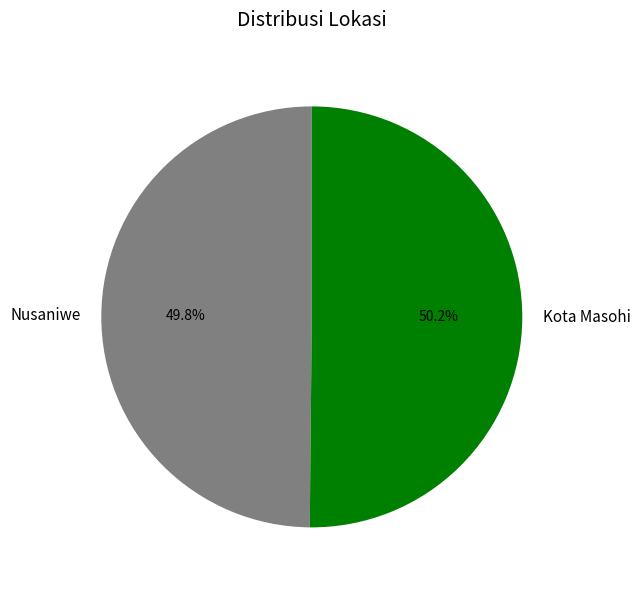

To the nearest percent, what is the combined percentage of Nusaniwe and Kota Masohi?

100%